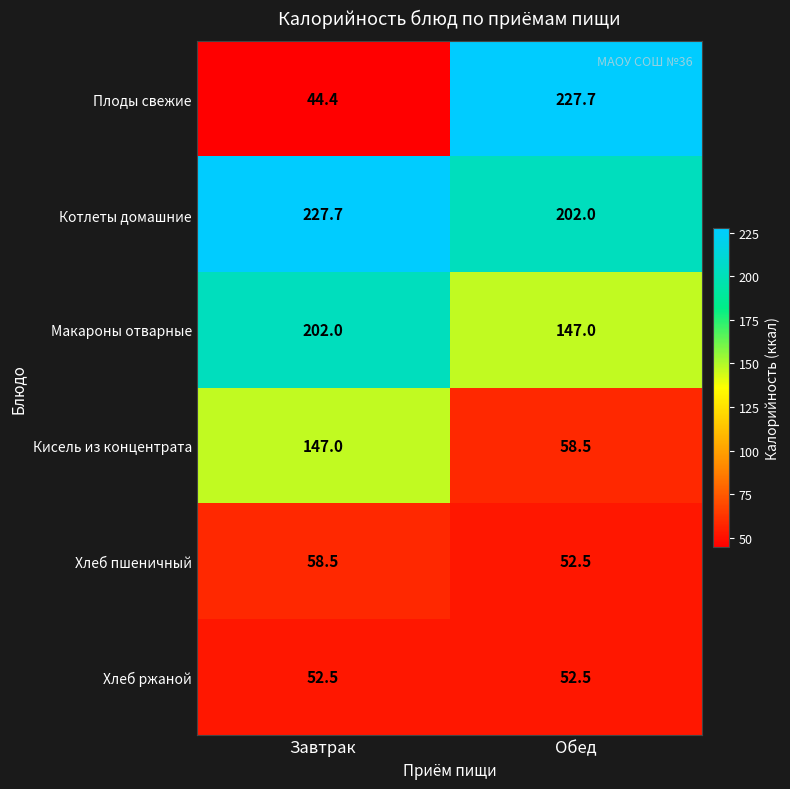

What is the minimum value shown in the chart?

44.4